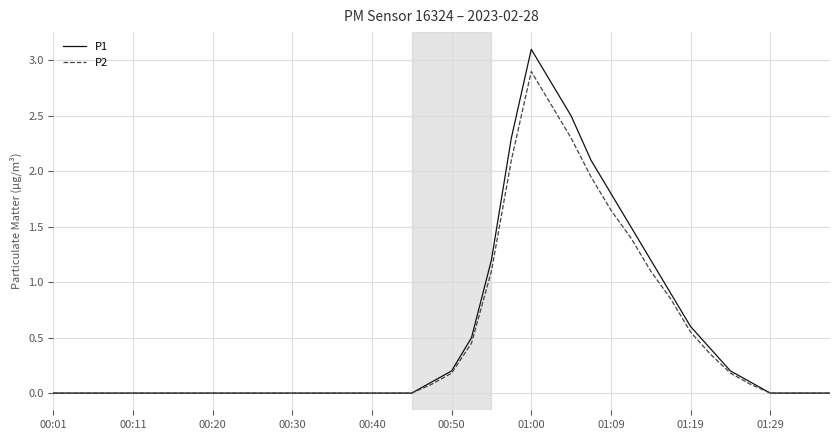

Which series has the largest range (max minus min)?

P1